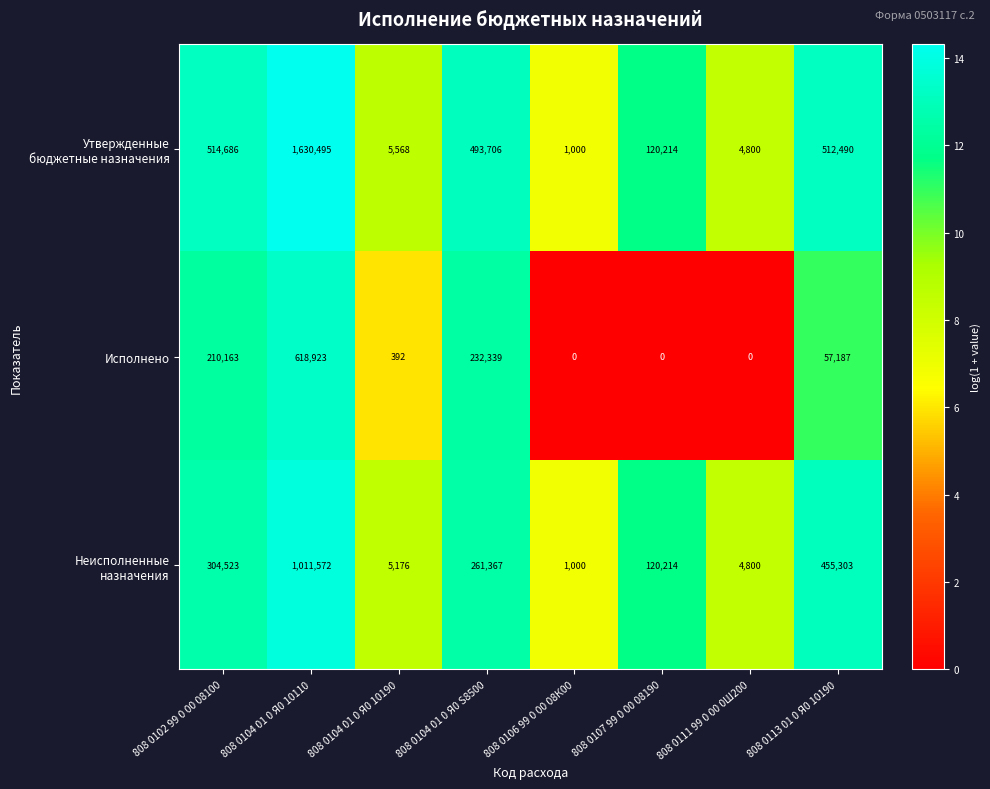

What is the sum of the Исполнено values at 808 0113 01 0 Я0 10190 and 808 0106 99 0 00 08К00?

57187